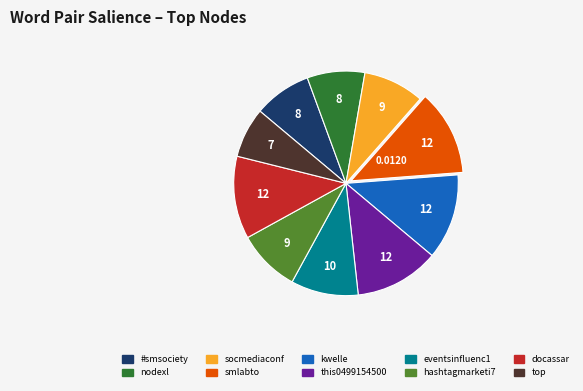

Is there any slice that represents more than half of the pie?

No